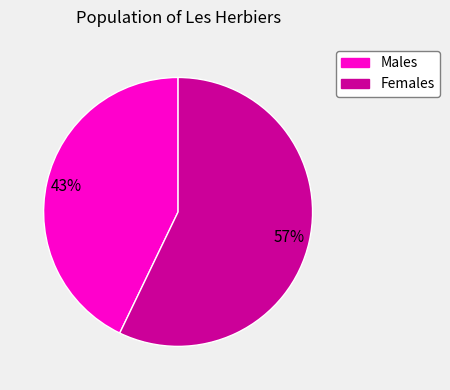

To the nearest percent, what is the difference between the largest and smallest slice percentages?

14%